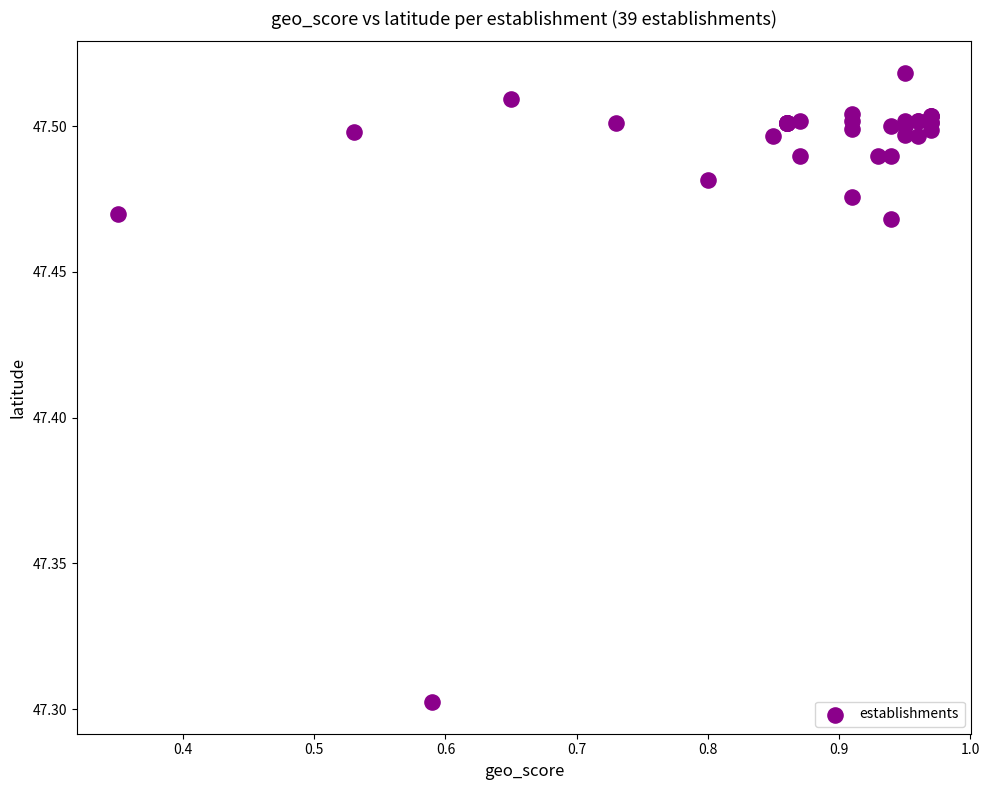

What Y value in the scatter plot is closest to 47?

47.3